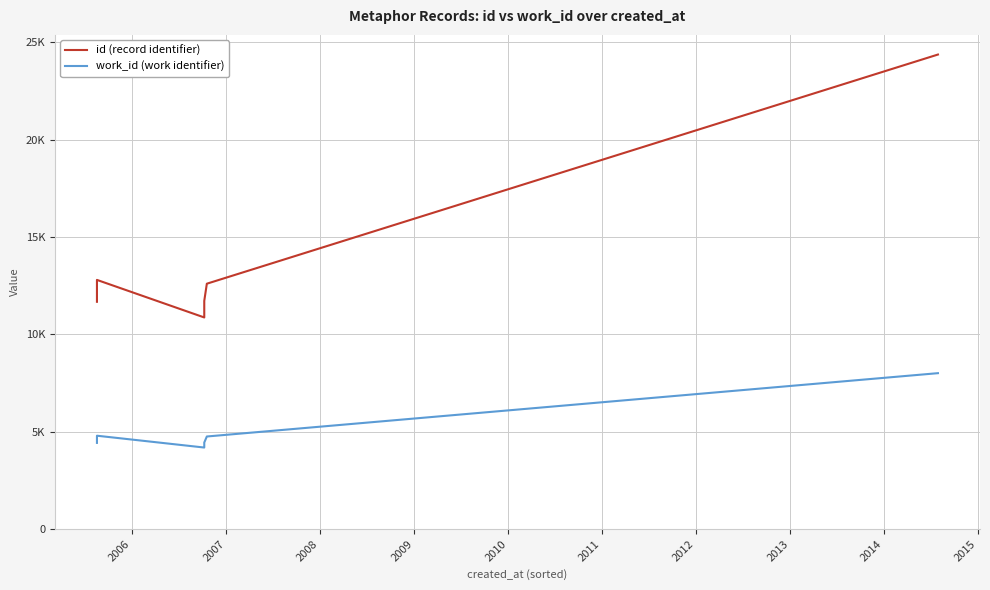

Is the value of work_id (work identifier) at 2013 greater than the value of id (record identifier) at 2007?

No